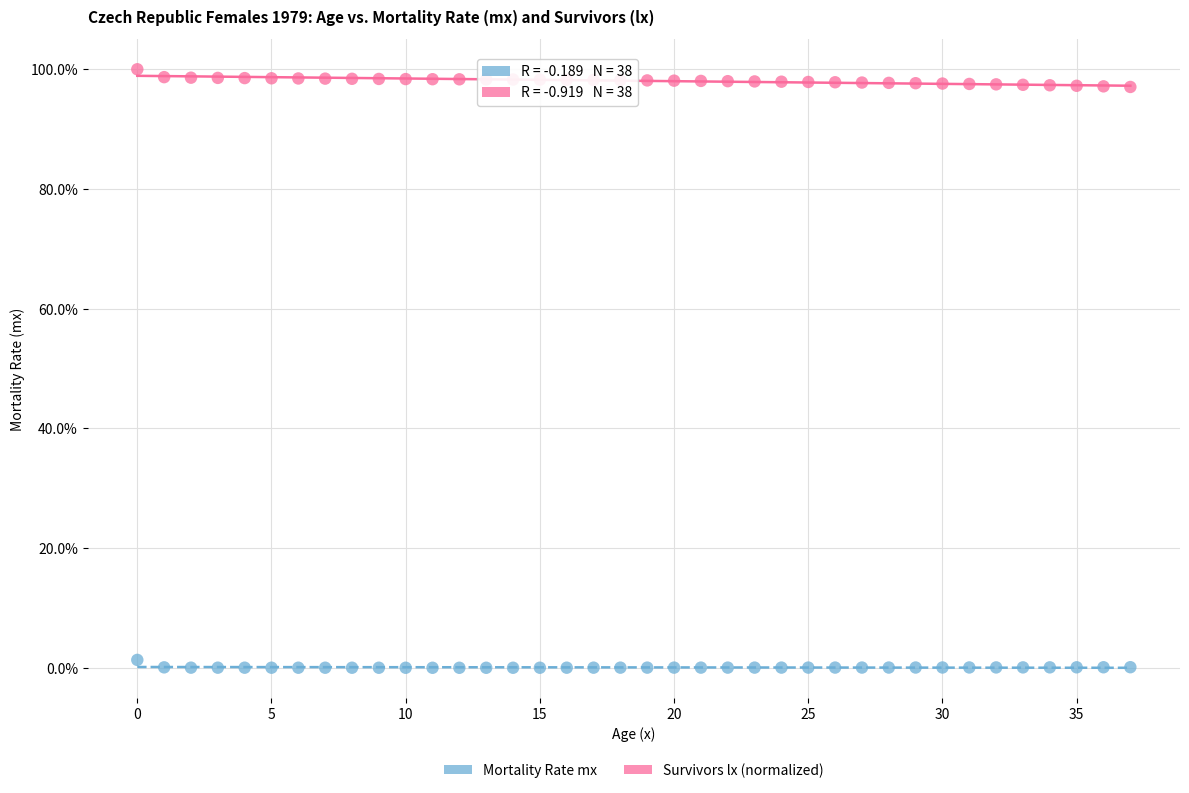

Across all data points, what is the range of Y values (max minus min)?

100.0